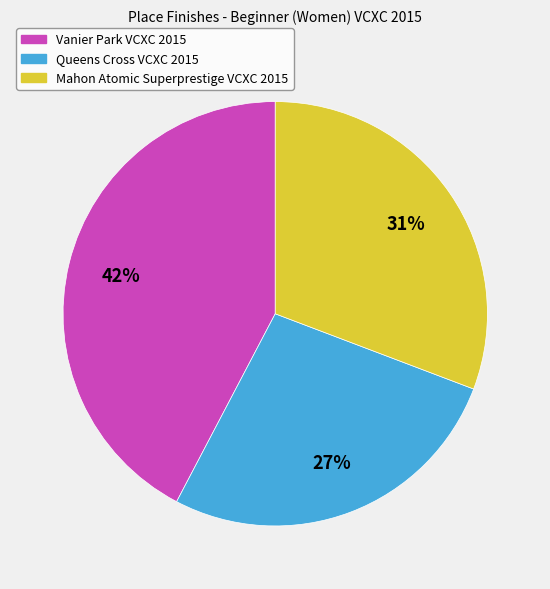

Is it true that Mahon Atomic Superprestige VCXC 2015 is 17% of the pie?

False